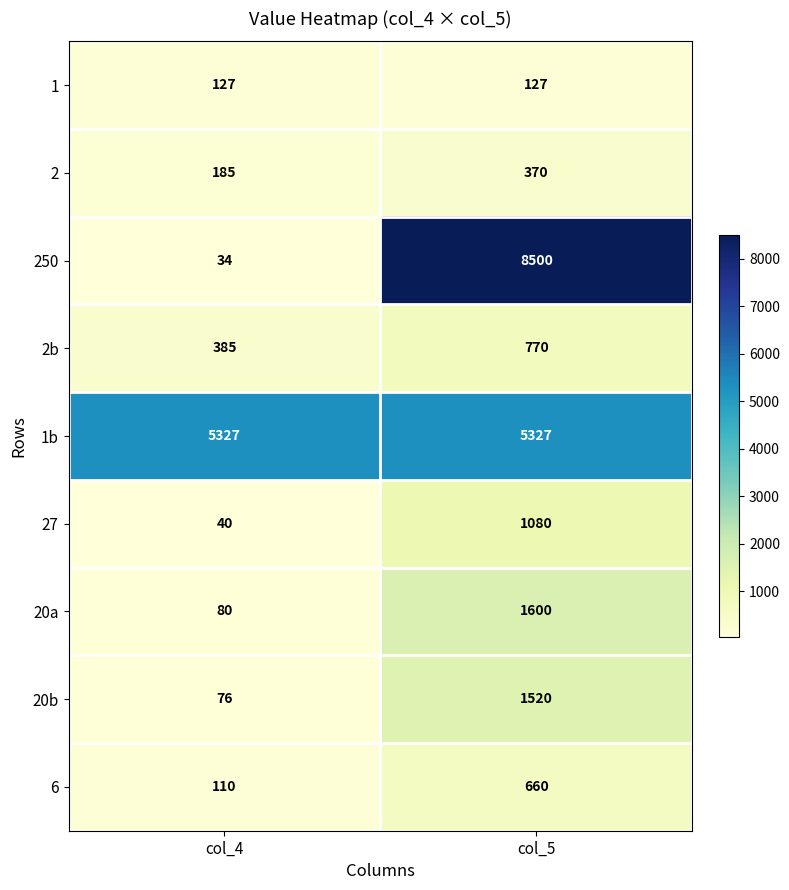

The 20b series shows 76 at col_4. True or false?

True